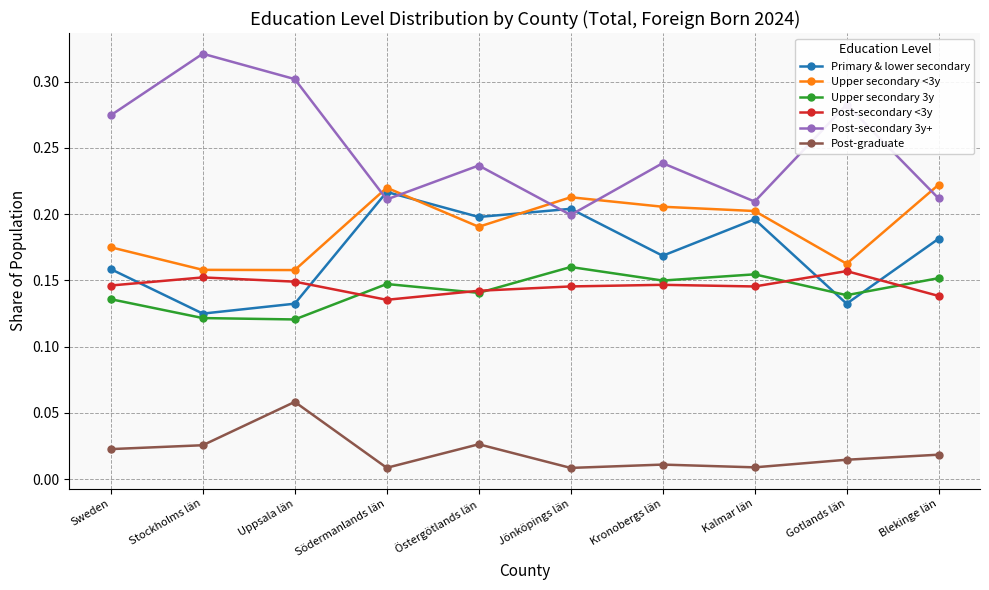

True or false: Post-secondary <3y and Post-graduate cross at least once.

False